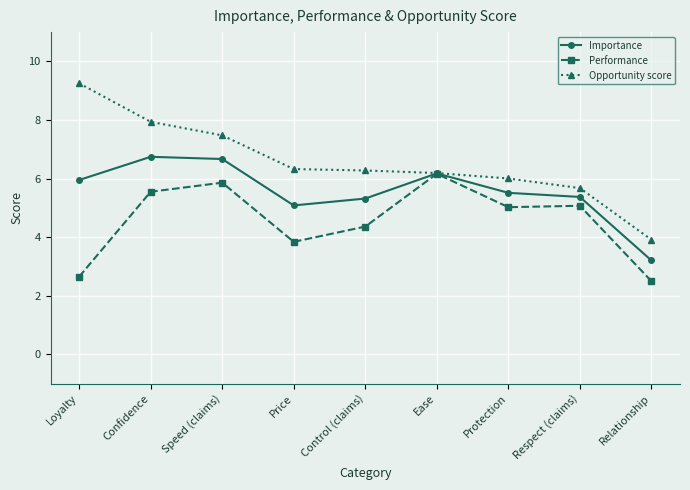

The Performance series shows 3.8 at Price. True or false?

True